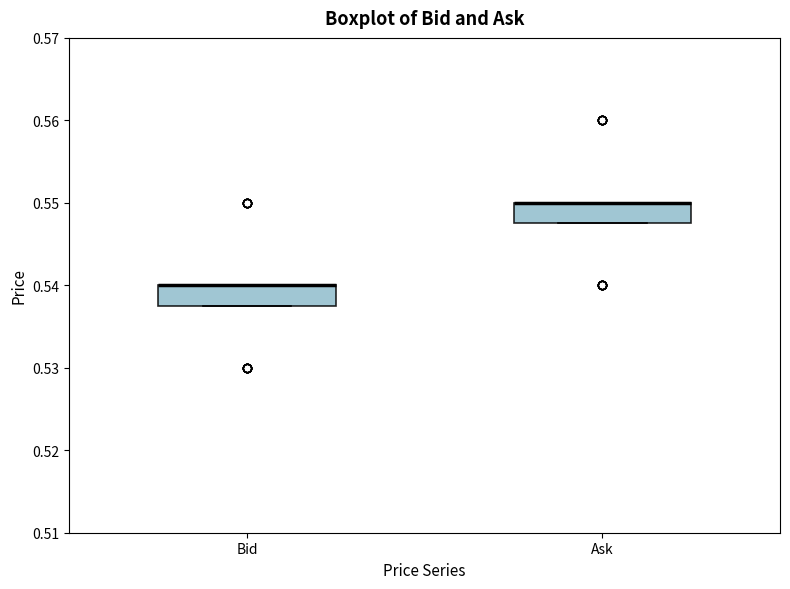

Reading left to right, transcribe this box plot: for each box, give where its median line is, the range the box spans, and where its two whiskers end, as read against the y-axis. The values are not printed on the chart, so give them approximately, as read against the axis.

Bid: median 0.540 (drawn on the box's upper edge), box 0.538 to 0.540, whiskers 0.538 to 0.540
Ask: median 0.550 (drawn on the box's upper edge), box 0.548 to 0.550, whiskers 0.548 to 0.550